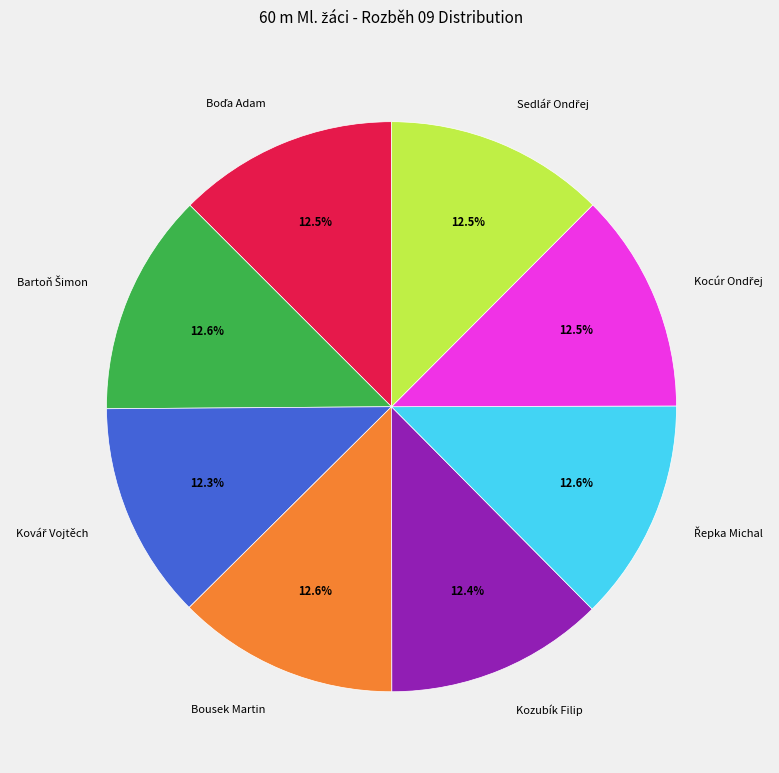

Is there any slice that represents more than half of the pie?

No